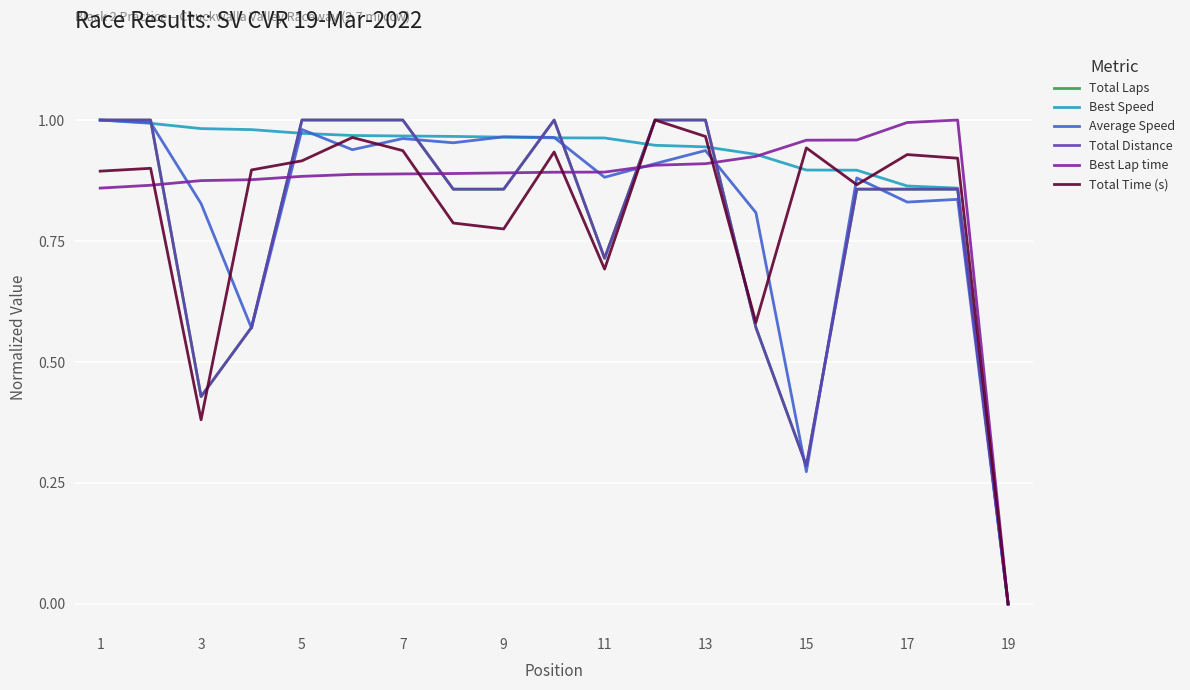

How many lines are shown in the chart?

6